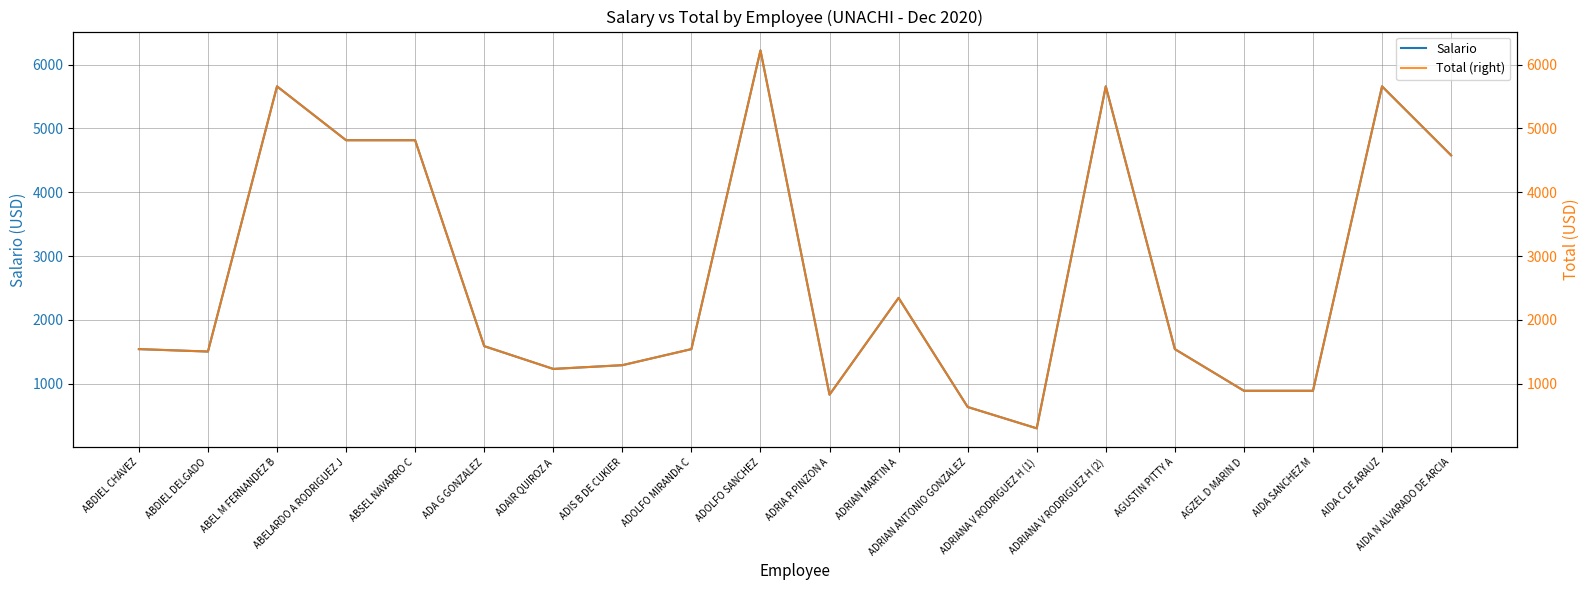

Which series has the largest total across all categories?

Salario